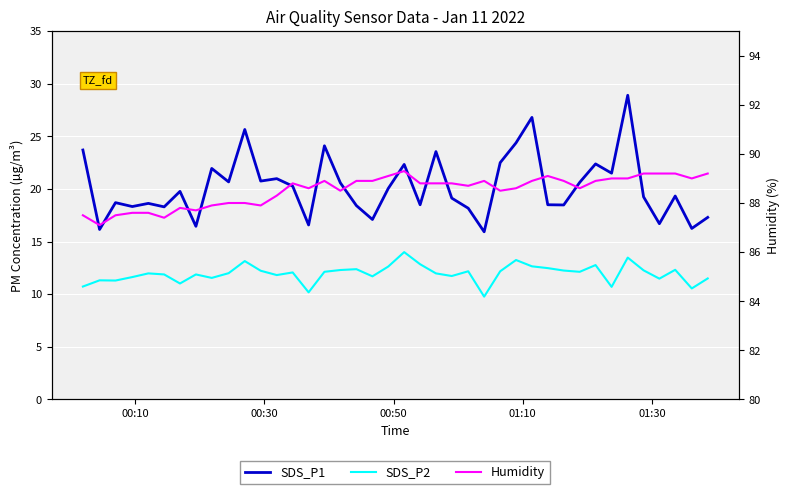

True or false: Humidity and SDS_P1 cross at least once.

False